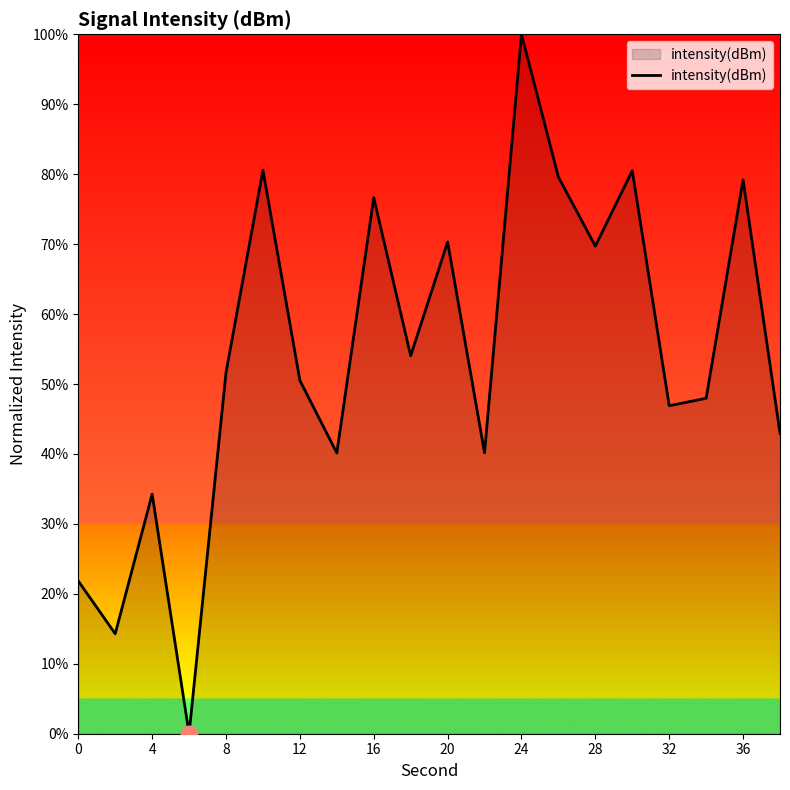

What is the greatest value displayed?

100.0